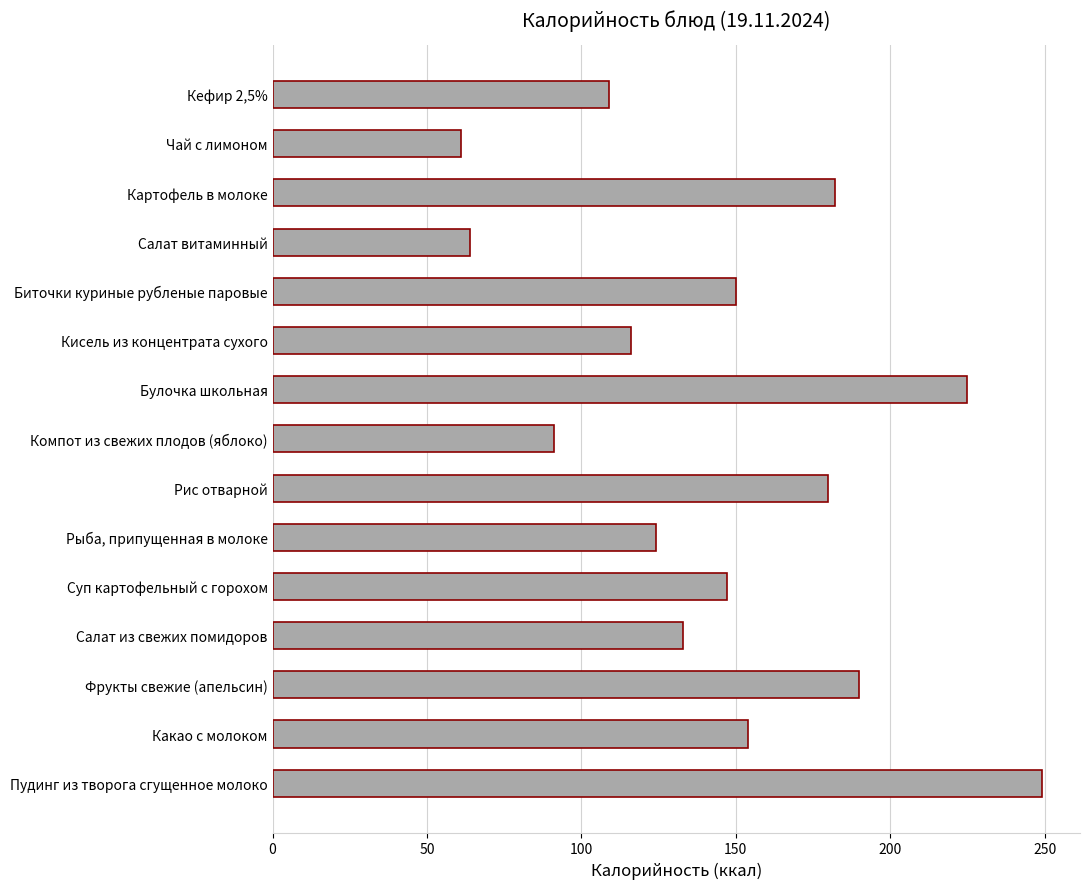

What is the change in value from Рис отварной to Биточки куриные рубленые паровые?

-30.0